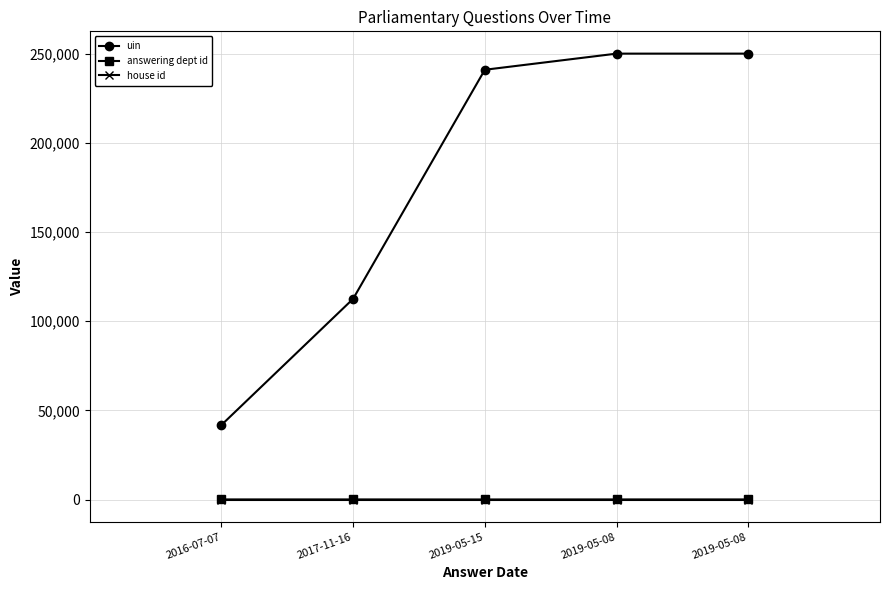

The house id series shows 1 at 2019-05-08. True or false?

False